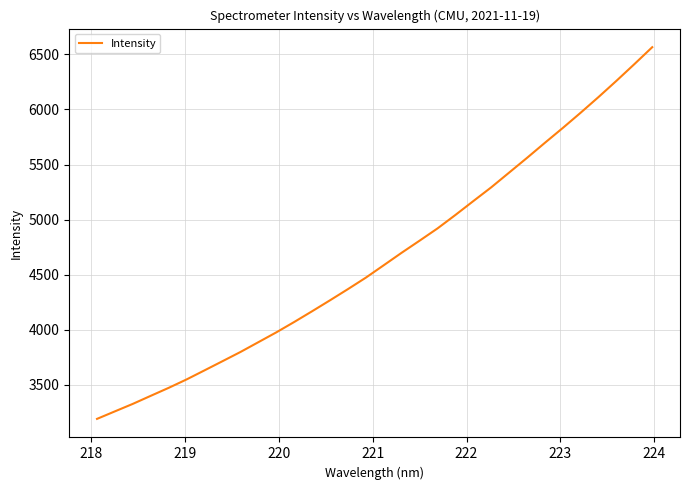

What is the difference between the maximum and minimum values?

3374.2